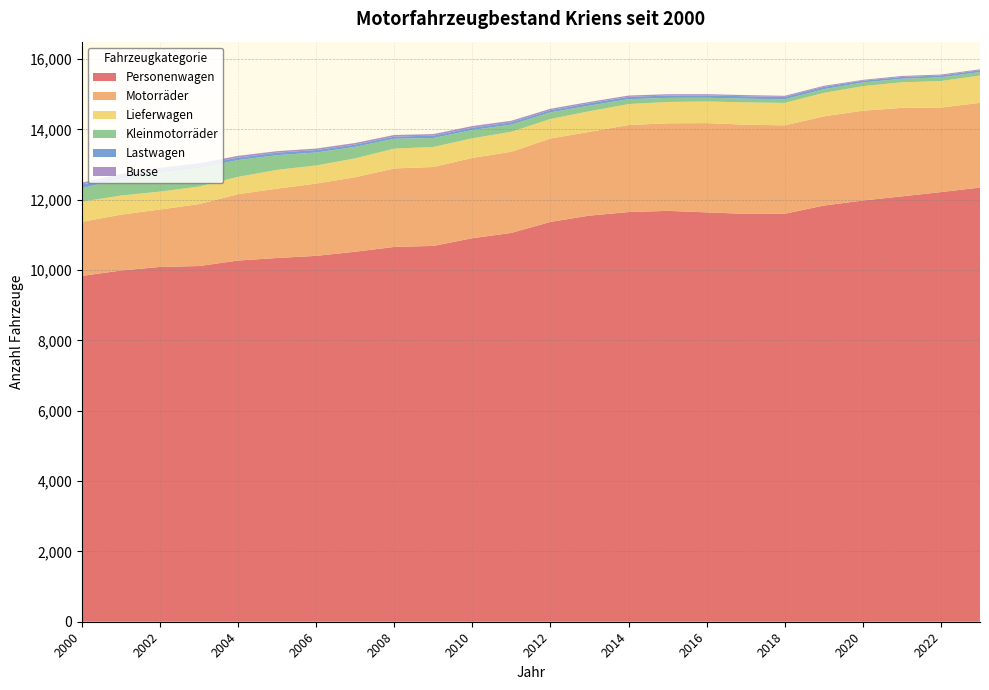

Reading left to right, extract all data points from this chart.

Personenwagen: 2000=9835	2001=9988	2002=10090	2003=10116	2004=10272	2005=10344	2006=10405	2007=10523	2008=10659	2009=10688	2010=10907	2011=11058	2012=11371	2013=11550	2014=11651	2015=11685	2016=11642	2017=11599	2018=11602	2019=11835	2020=11979	2021=12097	2022=12219	2023=12348
Motorräder: 2000=1537	2001=1589	2002=1633	2003=1761	2004=1887	2005=1973	2006=2055	2007=2119	2008=2232	2009=2245	2010=2283	2011=2308	2012=2371	2013=2383	2014=2475	2015=2490	2016=2539	2017=2536	2018=2515	2019=2537	2020=2555	2021=2517	2022=2404	2023=2410
Lieferwagen: 2000=574	2001=543	2002=509	2003=500	2004=493	2005=534	2006=516	2007=536	2008=564	2009=570	2010=558	2011=569	2012=556	2013=586	2014=596	2015=606	2016=614	2017=635	2018=638	2019=668	2020=698	2021=727	2022=755	2023=776
Kleinmotorräder: 2000=384	2001=479	2002=548	2003=529	2004=477	2005=418	2006=368	2007=328	2008=280	2009=253	2010=237	2011=203	2012=188	2013=159	2014=138	2015=117	2016=107	2017=105	2018=102	2019=106	2020=104	2021=100	2022=105	2023=99
Lastwagen: 2000=104	2001=77	2002=74	2003=75	2004=72	2005=71	2006=71	2007=64	2008=62	2009=68	2010=65	2011=64	2012=63	2013=69	2014=68	2015=66	2016=66	2017=69	2018=70	2019=65	2020=50	2021=51	2022=51	2023=50
Busse: 2000=53	2001=55	2002=54	2003=55	2004=49	2005=43	2006=42	2007=45	2008=46	2009=44	2010=47	2011=46	2012=40	2013=37	2014=36	2015=38	2016=36	2017=33	2018=30	2019=30	2020=24	2021=29	2022=28	2023=28